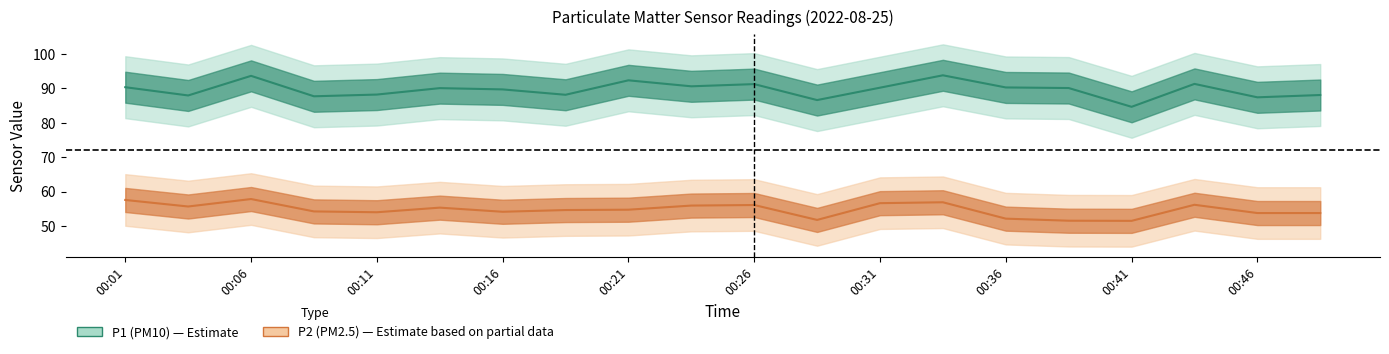

Where is P1 nearest to the value 89?

00:16